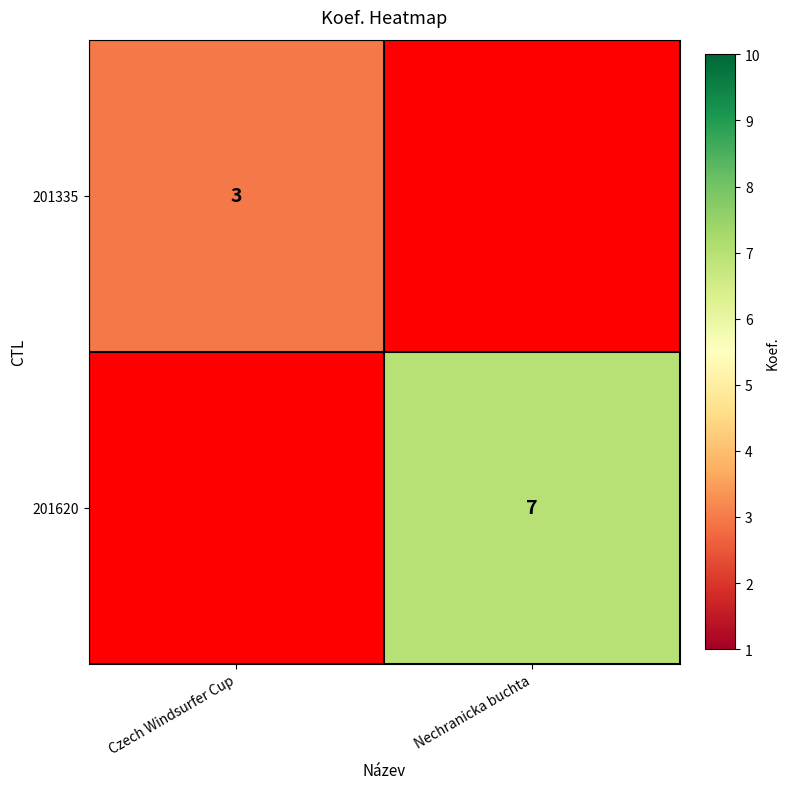

Between Czech Windsurfer Cup and Nechranicka buchta, which is larger?

Czech Windsurfer Cup